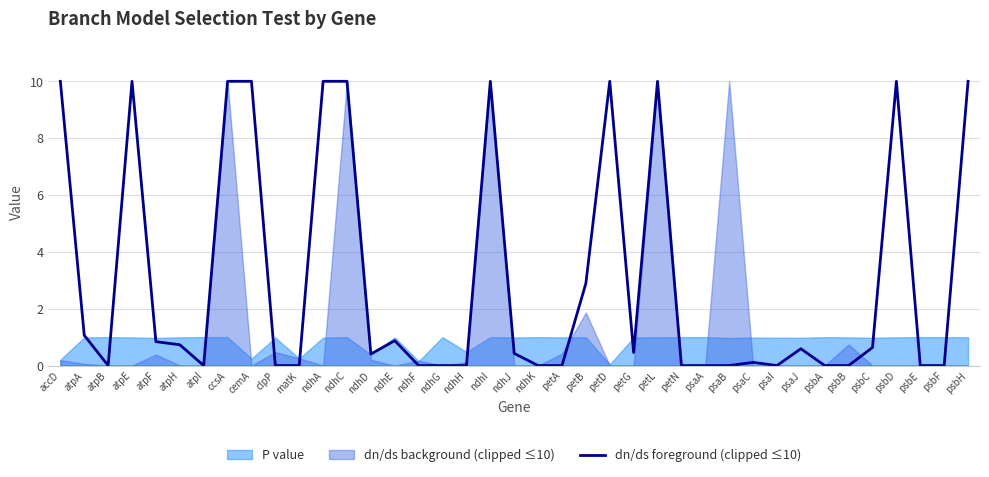

At which category does the data reach its first local peak?

atpE